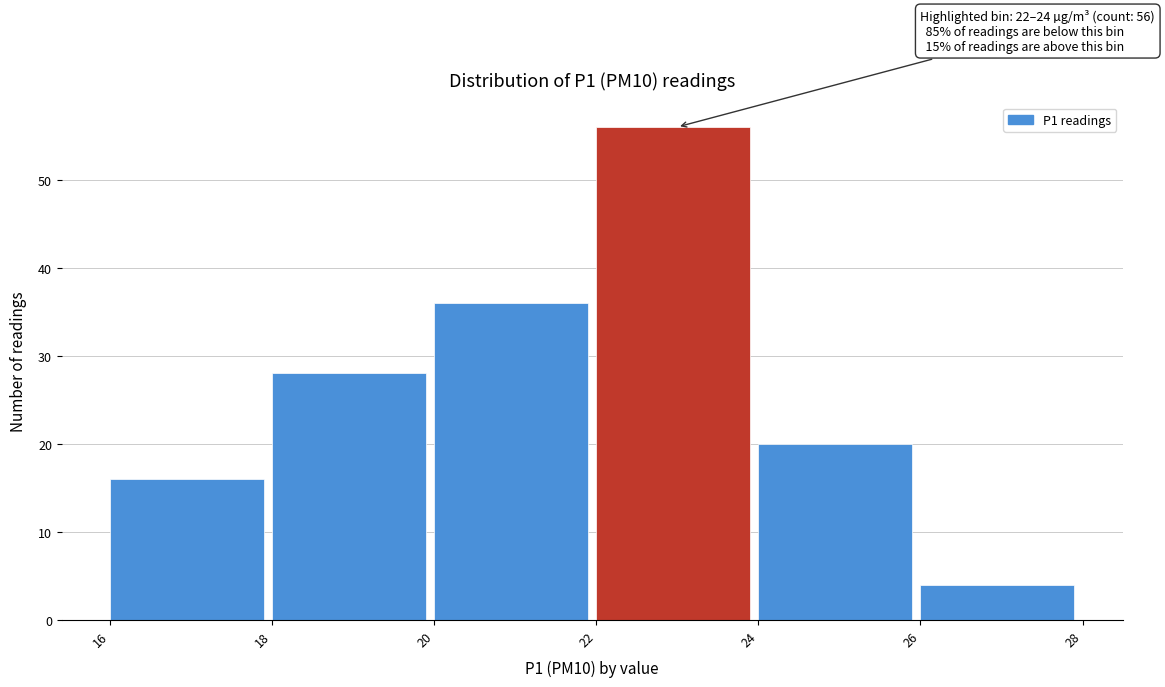

Over which range of the x-axis is the bar tallest?

22 to 24